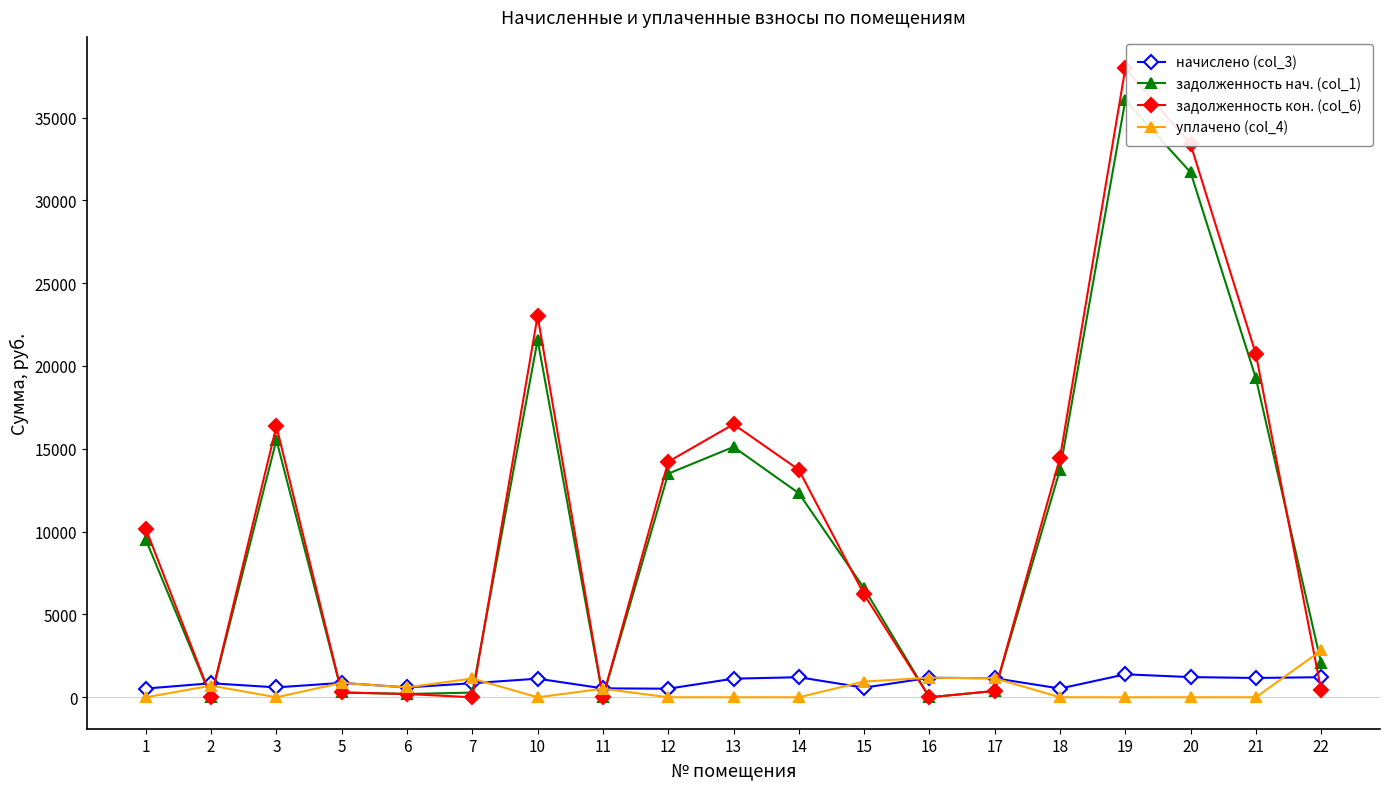

The задолженность нач. (col_1) series shows 19253.3 at 21. True or false?

True